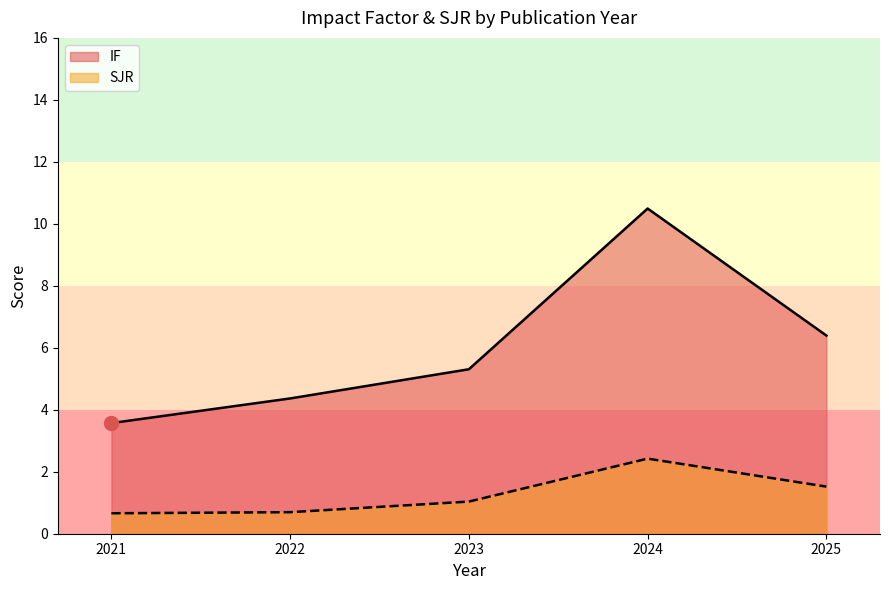

What is the highest value of the IF series?

10.5